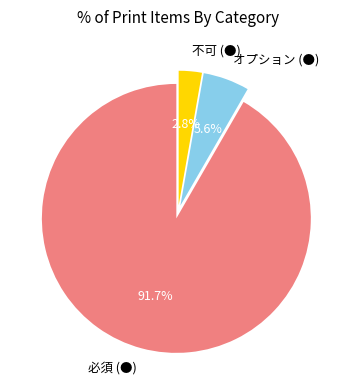

What is the total percentage of 必須 (●) and 不可 (●)?

94.4%